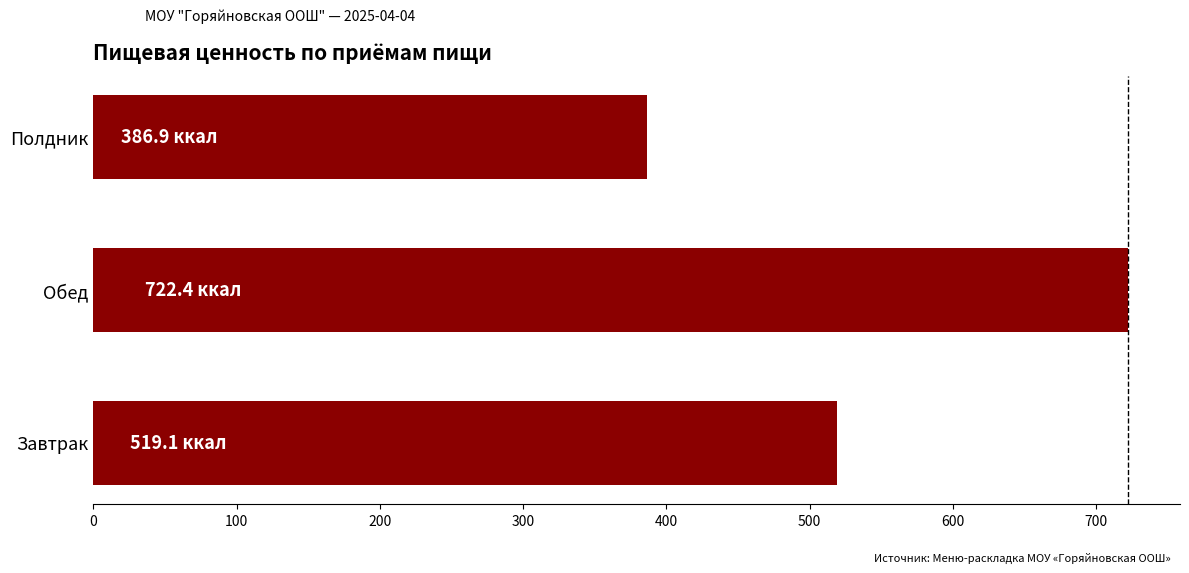

Between Обед and Полдник, which is larger?

Обед